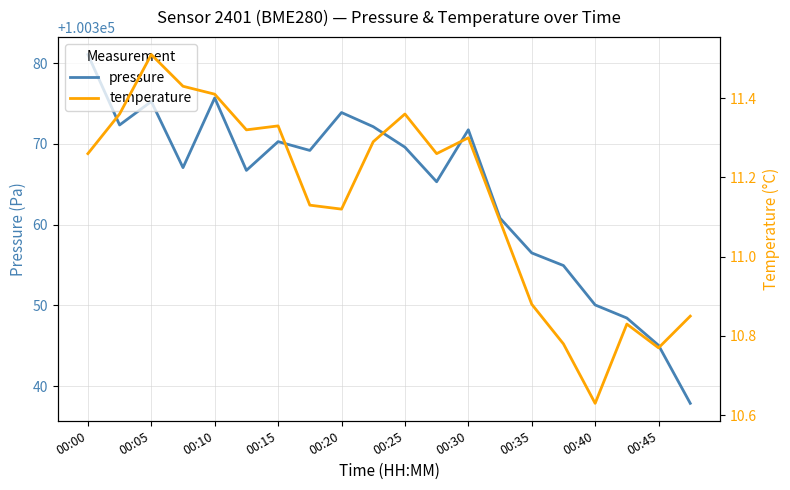

Count the number of data series in this chart.

2